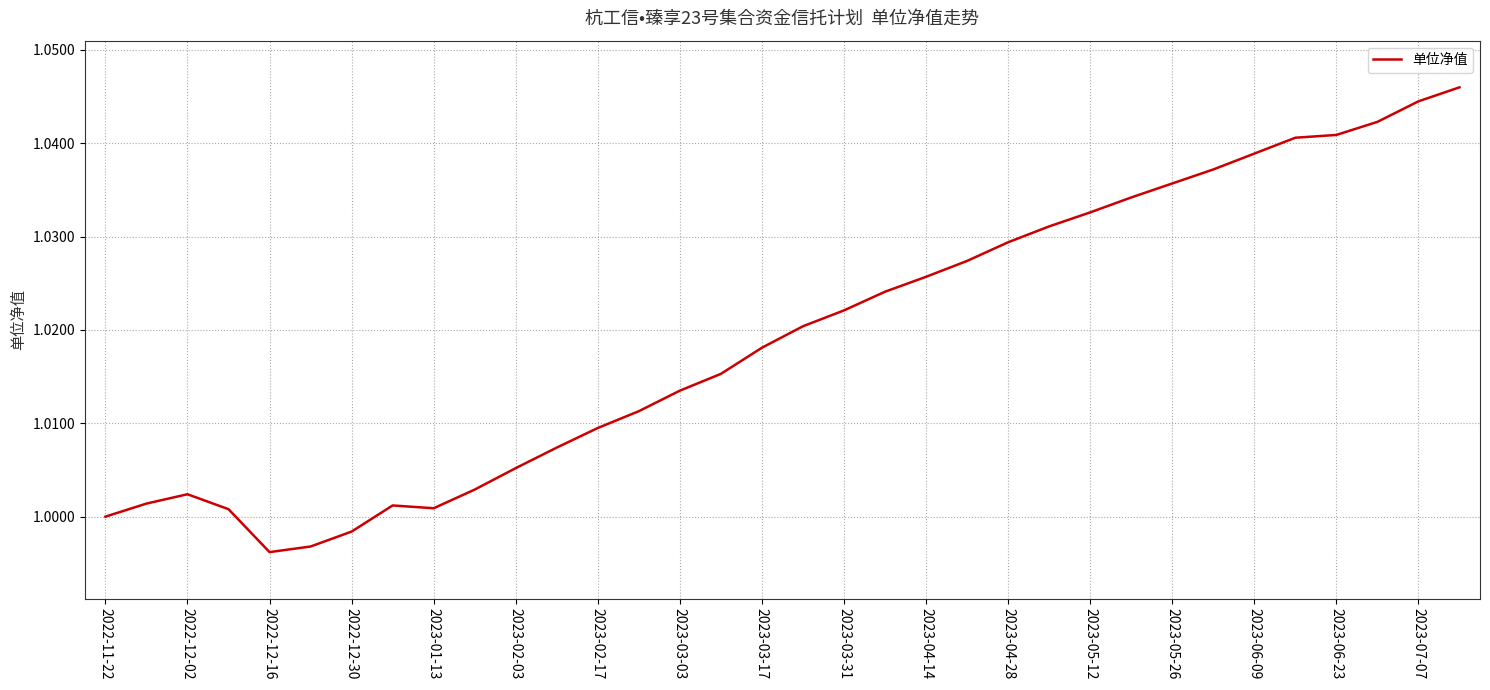

True or false: the data shows 1.8 at 2023-02-17.

False